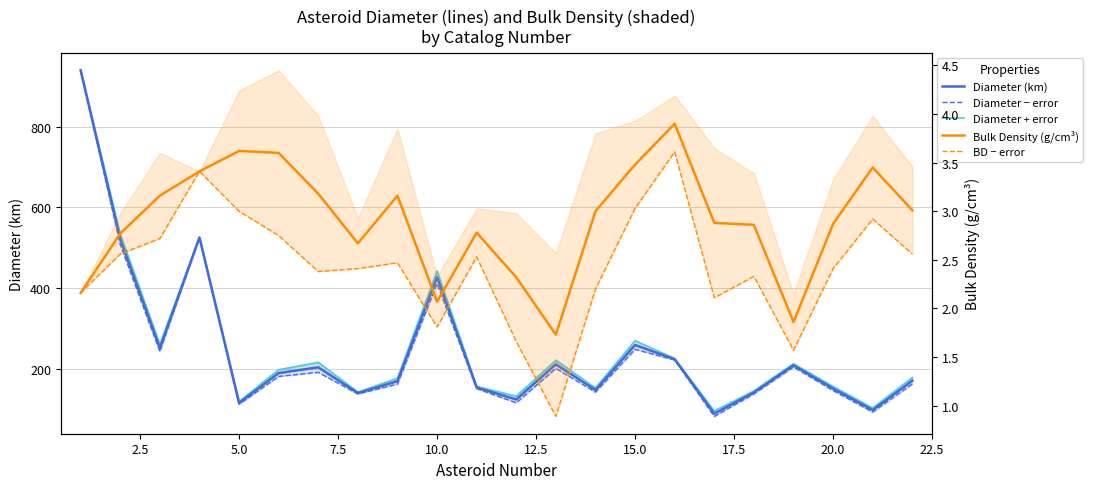

What is the highest value of the Diameter + error series?

939.6